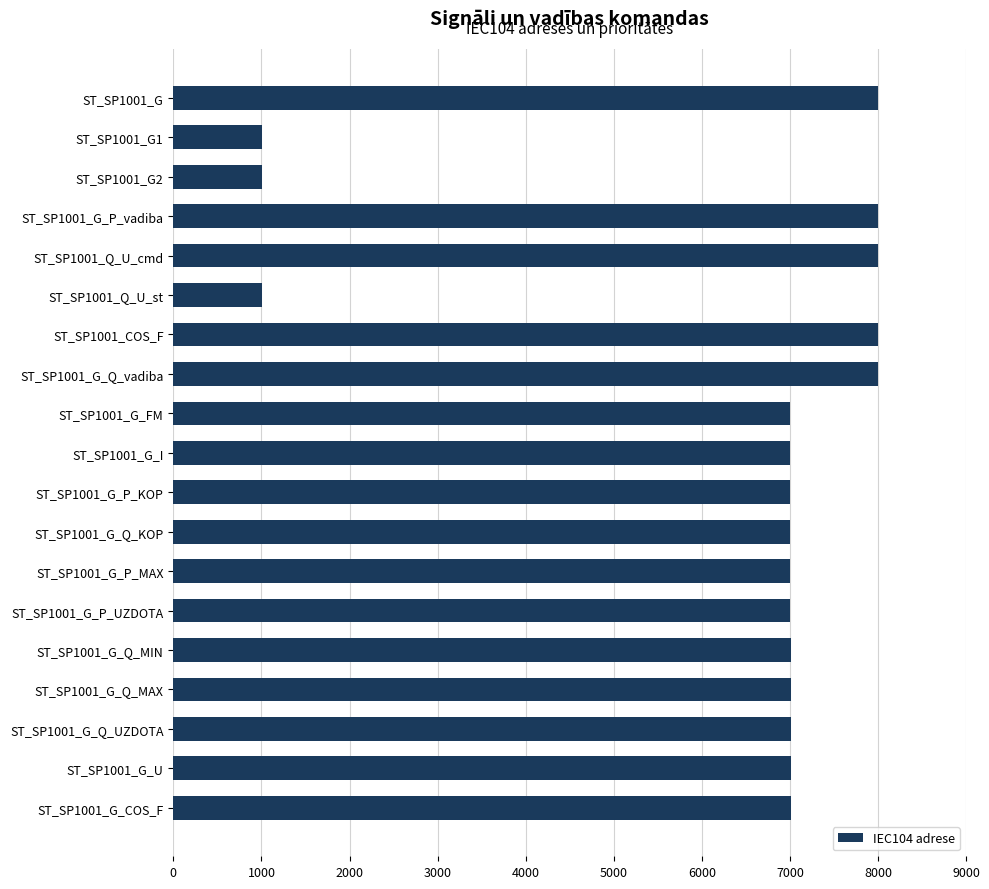

What is the ratio of the value at ST_SP1001_G_FM to the value at ST_SP1001_G_I?

1.0